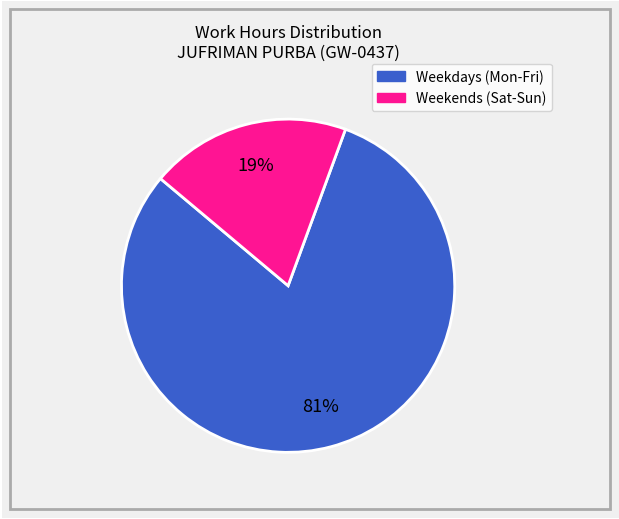

How many slices are in this pie chart?

2